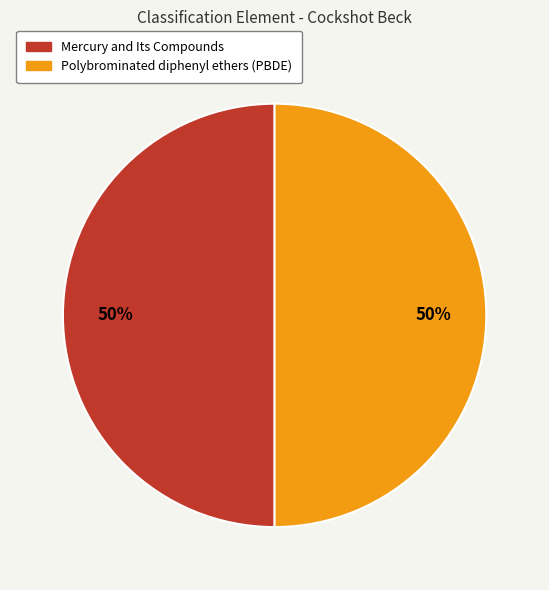

To the nearest percent, what is the average slice percentage?

50%